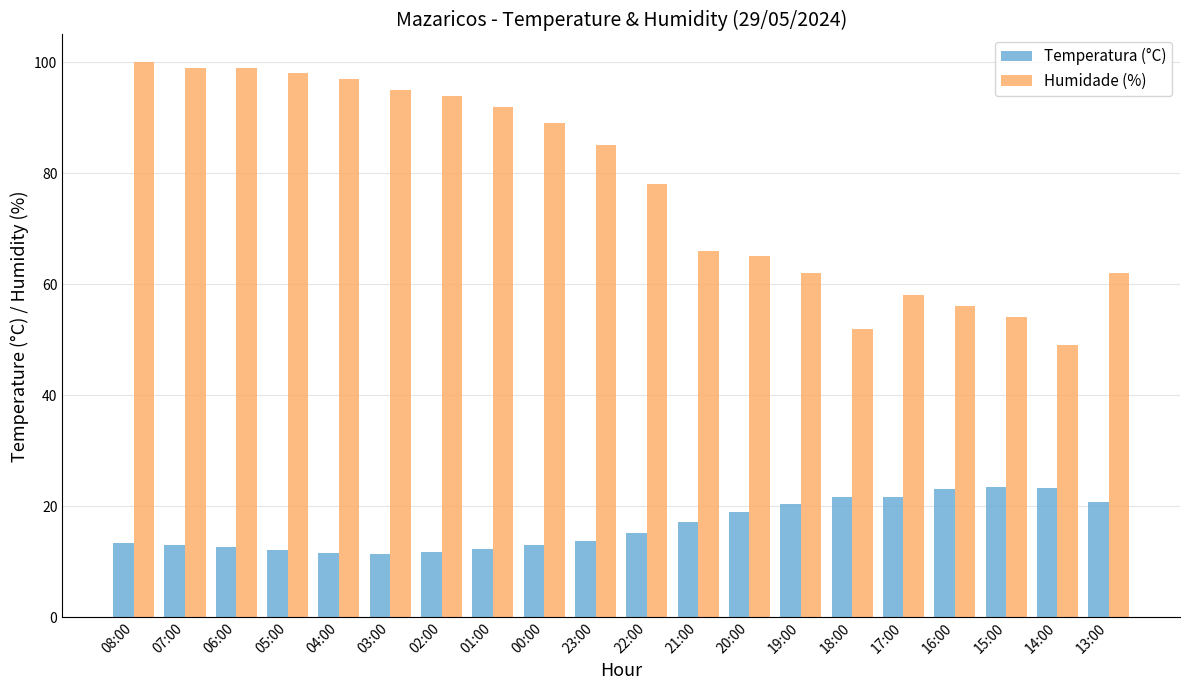

Is the value of Humidade (%) at 05:00 greater than the value of Temperatura (°C) at 03:00?

Yes